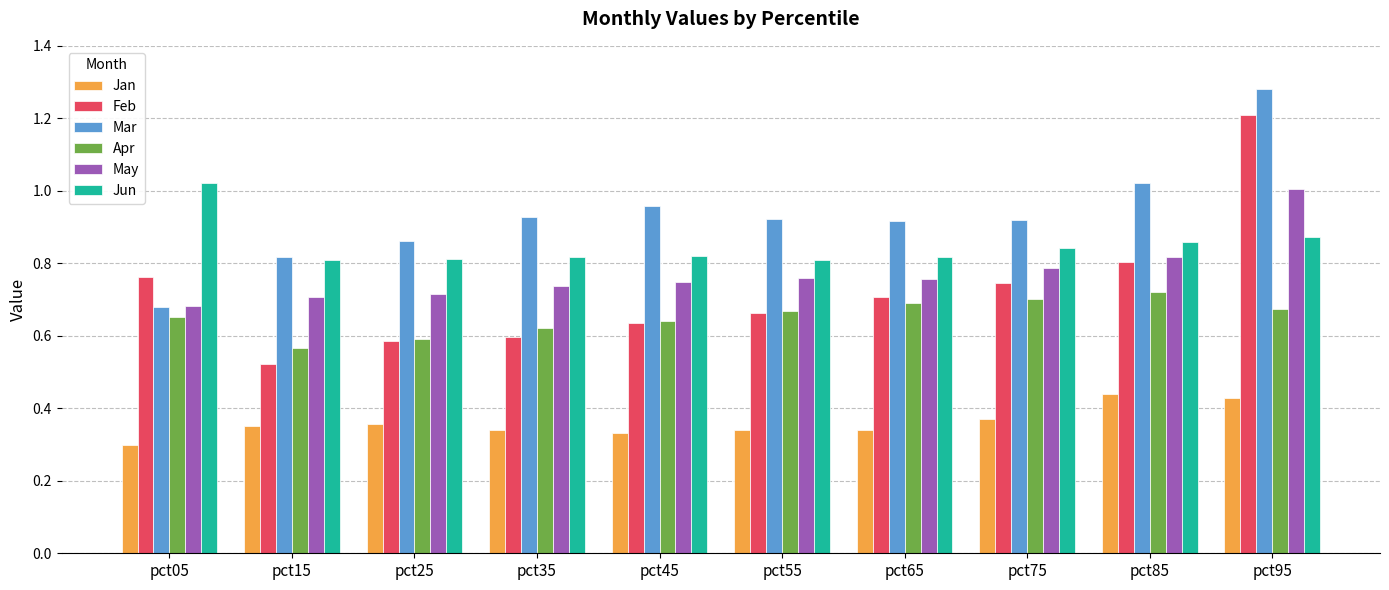

How many bars are there in total?

60